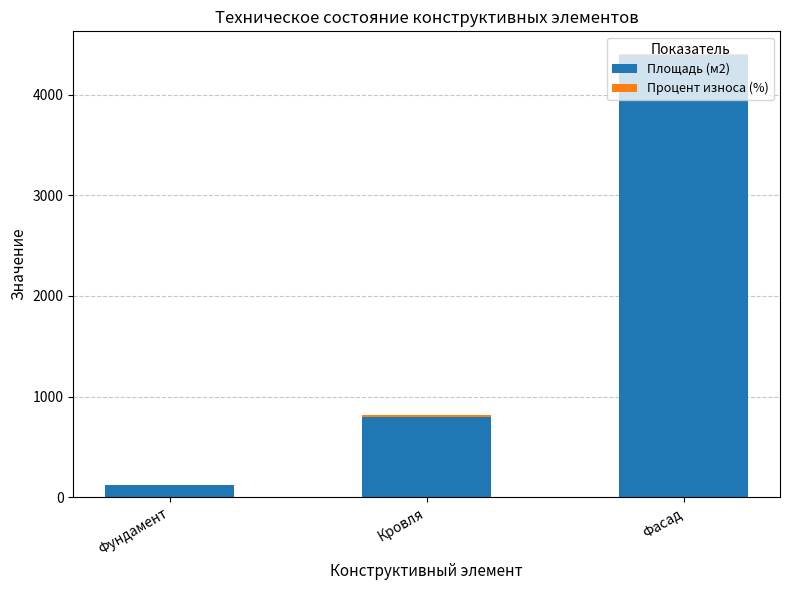

At which category is the sum across all series the highest?

Фасад